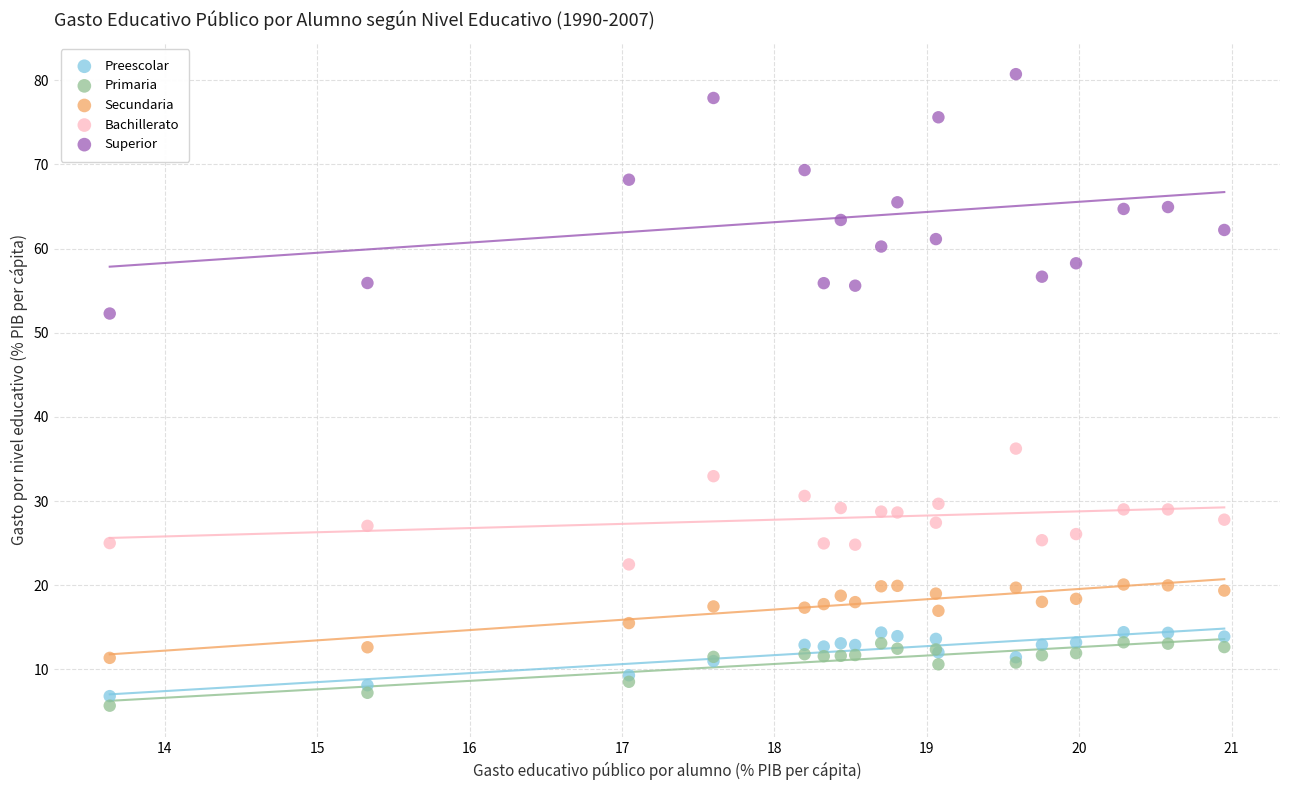

Which series contains the highest Y value?

Superior